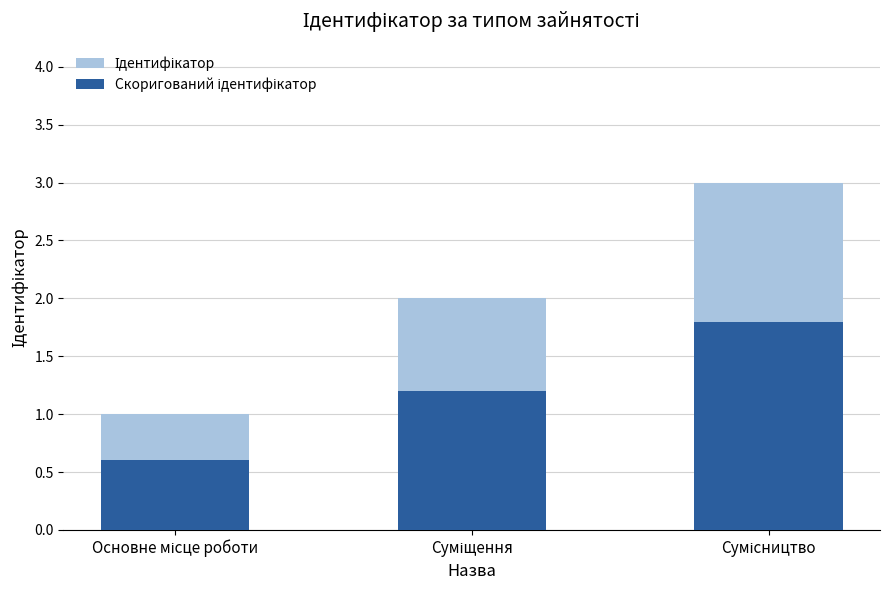

The value of Ідентифікатор at Сумісництво is 3.0. True or false?

True